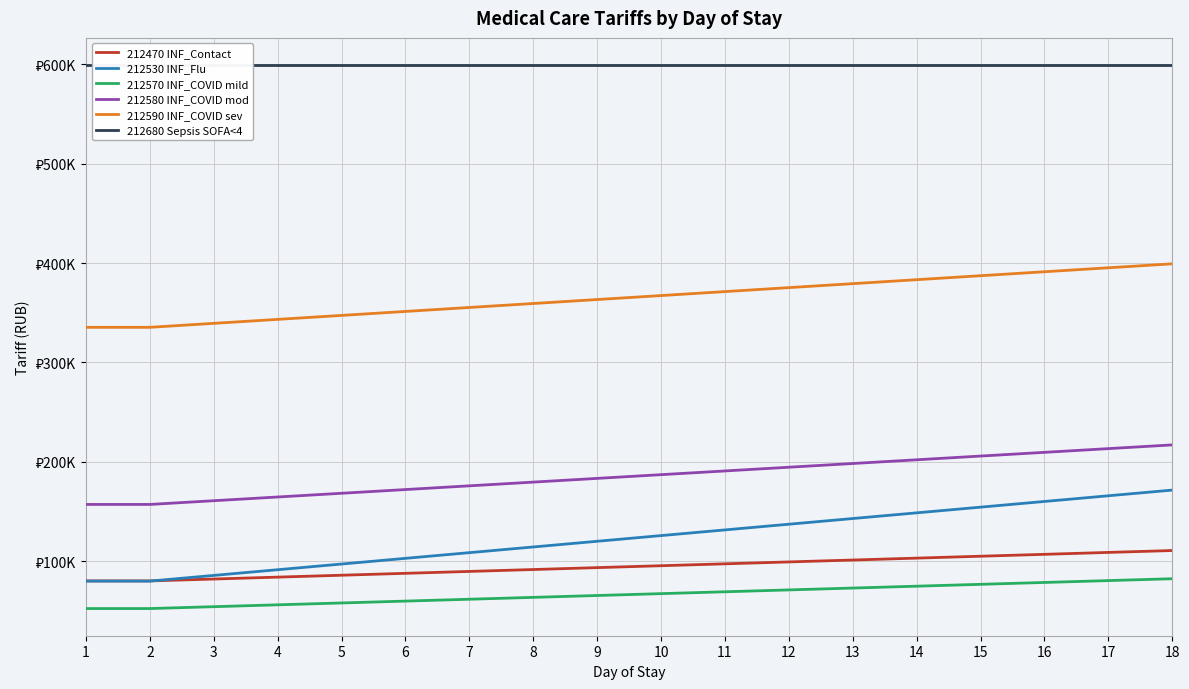

True or false: 212470 INF_Contact and 212590 INF_COVID sev cross at least once.

False